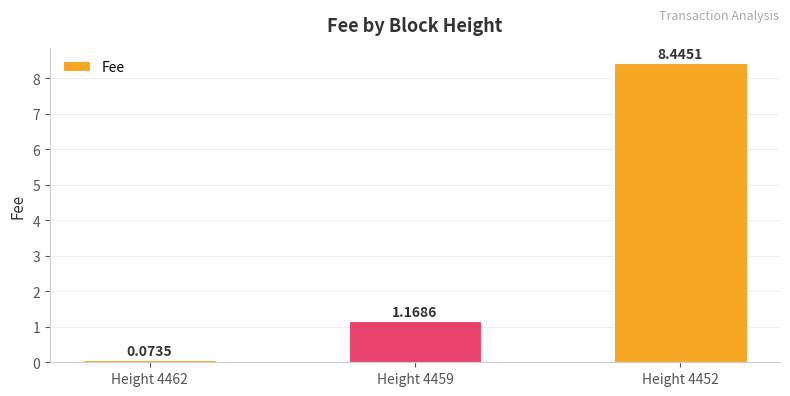

What is the change in value from Height 4459 to Height 4452?

+7.3